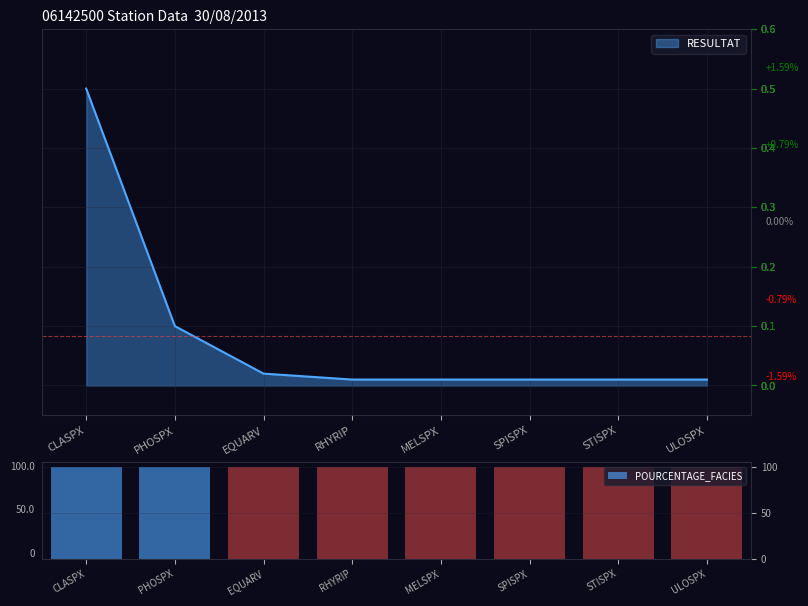

Does the chart contain stacked bars?

No